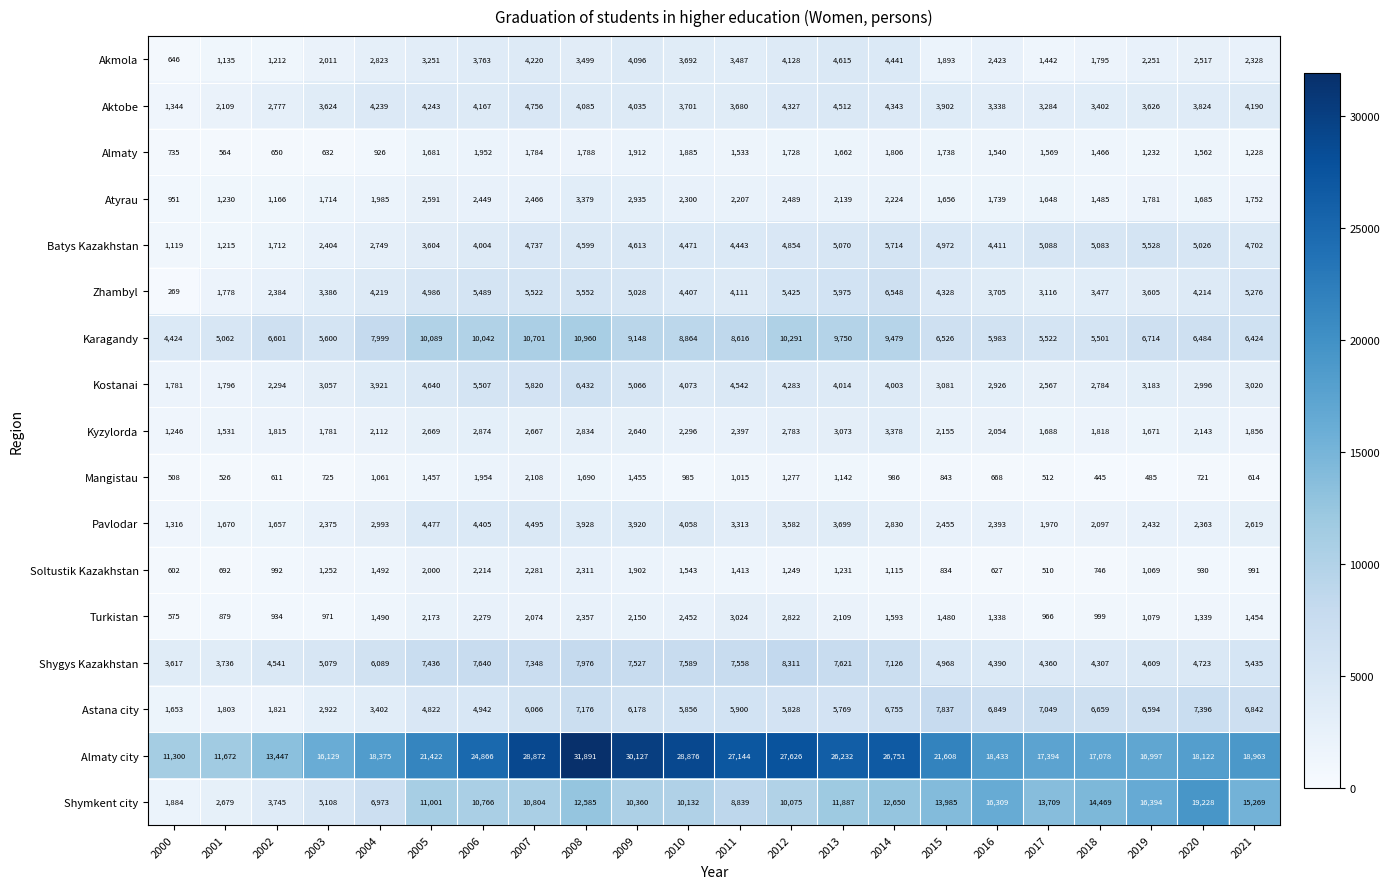

Which series changed the most between 2006 and 2011?

Almaty city